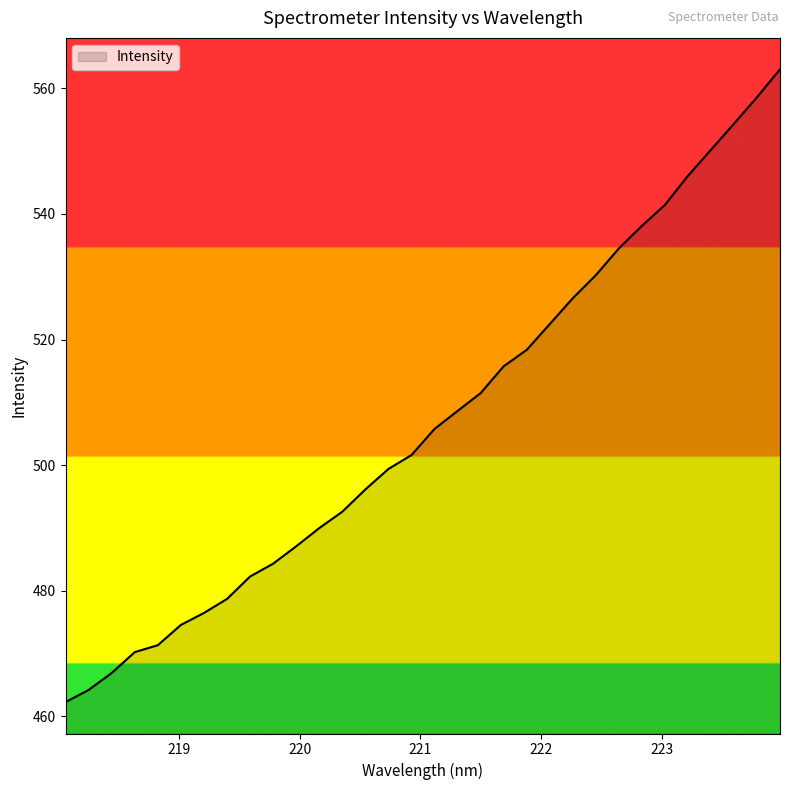

Reading left to right, extract all data points from this chart.

462.3	464.2	466.9	470.2	471.3	474.6	476.5	478.7	482.3	484.3	487.1	490.0	492.6	496.1	499.4	501.6	505.8	508.6	511.5	515.7	518.4	522.5	526.6	530.2	534.5	538.1	541.4	546.1	550.2	554.4	558.6	563.0